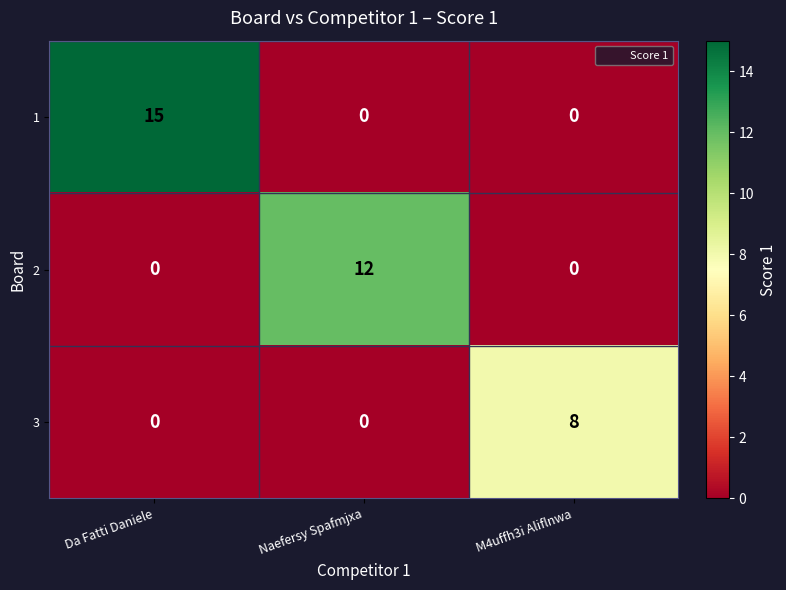

How many 2 values are between 0 and 12?

3